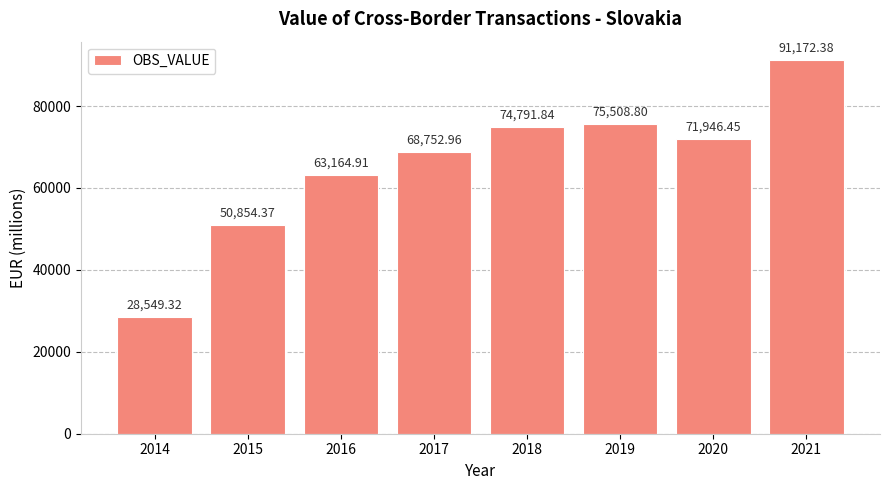

How many values are below 71946?

4